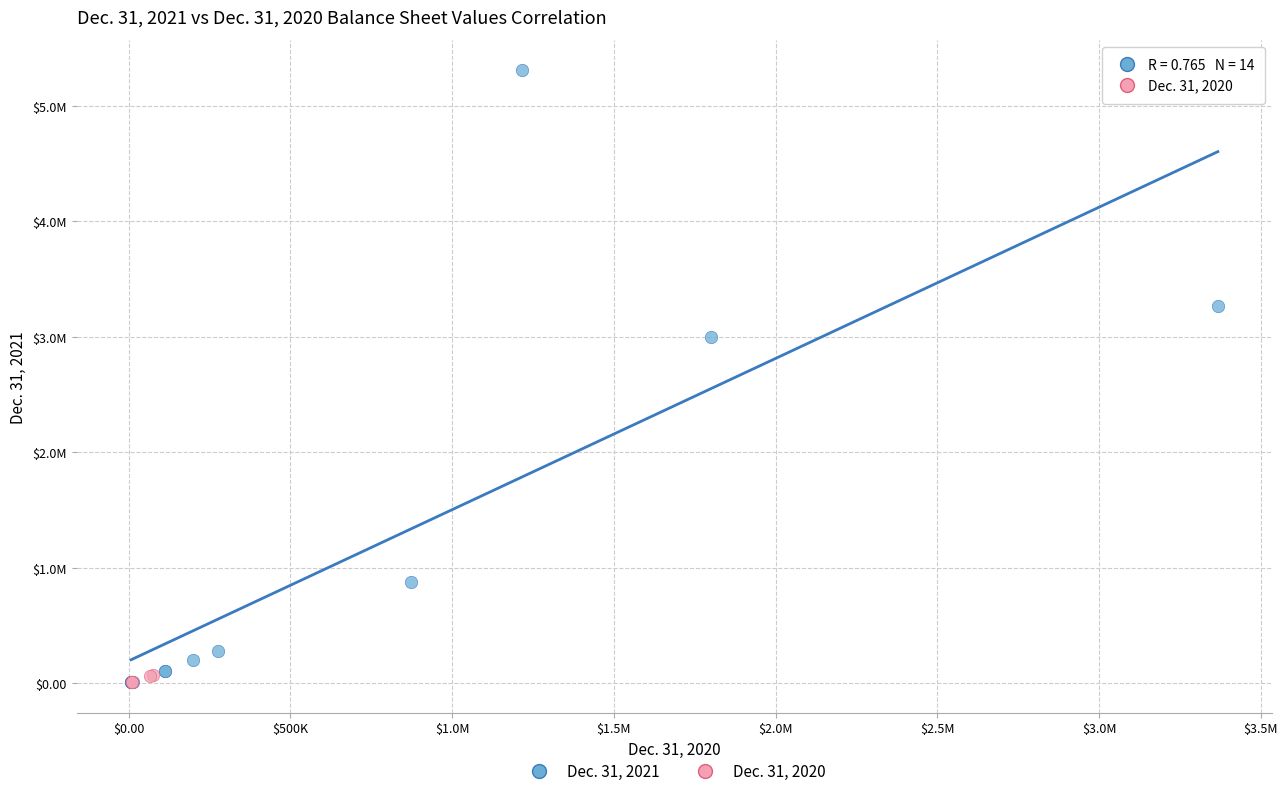

Which series has the largest Y range (max minus min)?

Dec. 31, 2021